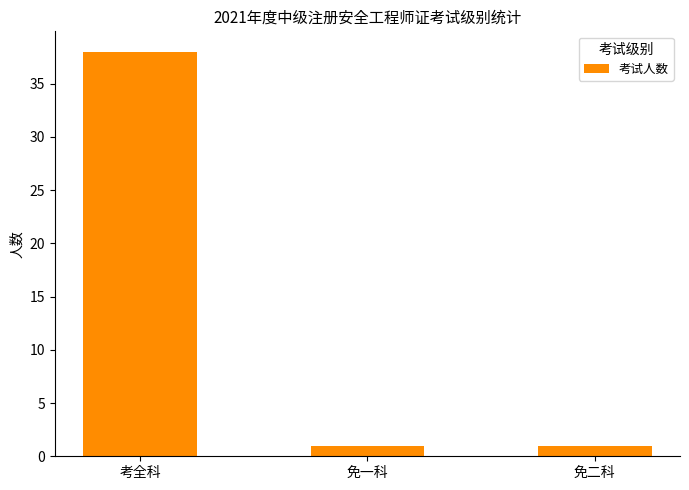

What is the sum of the values at 免一科 and 考全科?

39